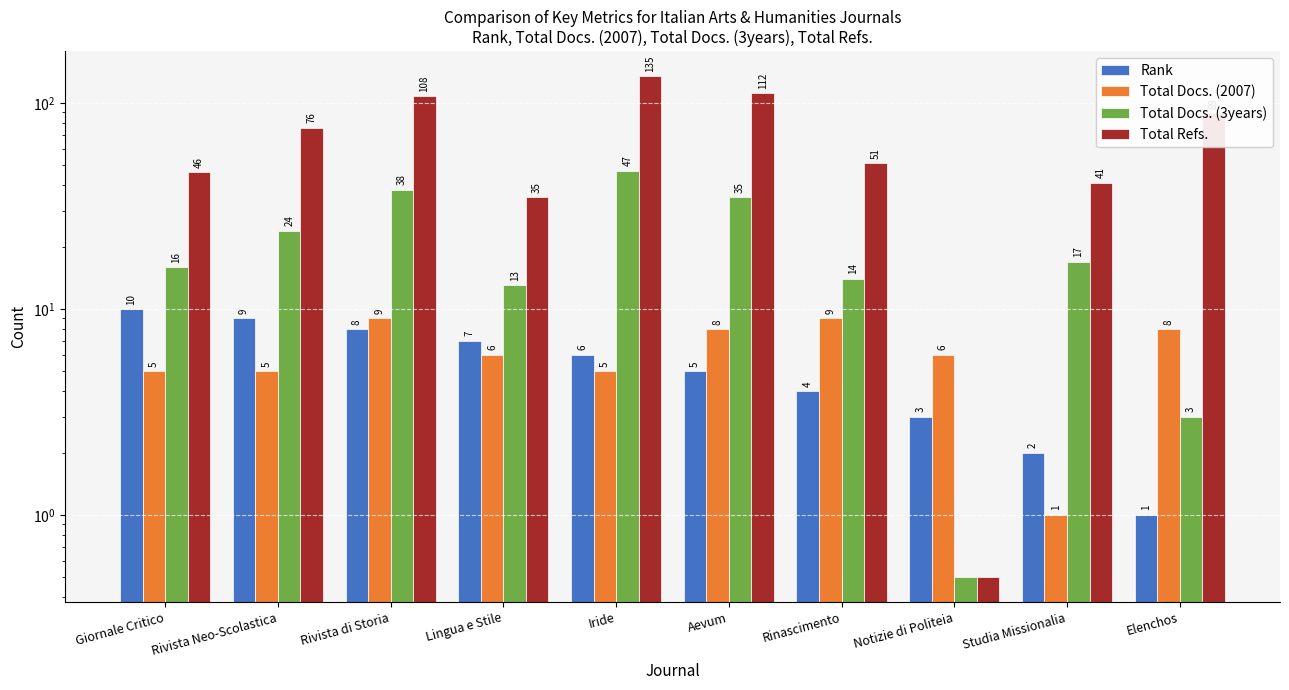

What position from the right is Rivista di Storia?

8